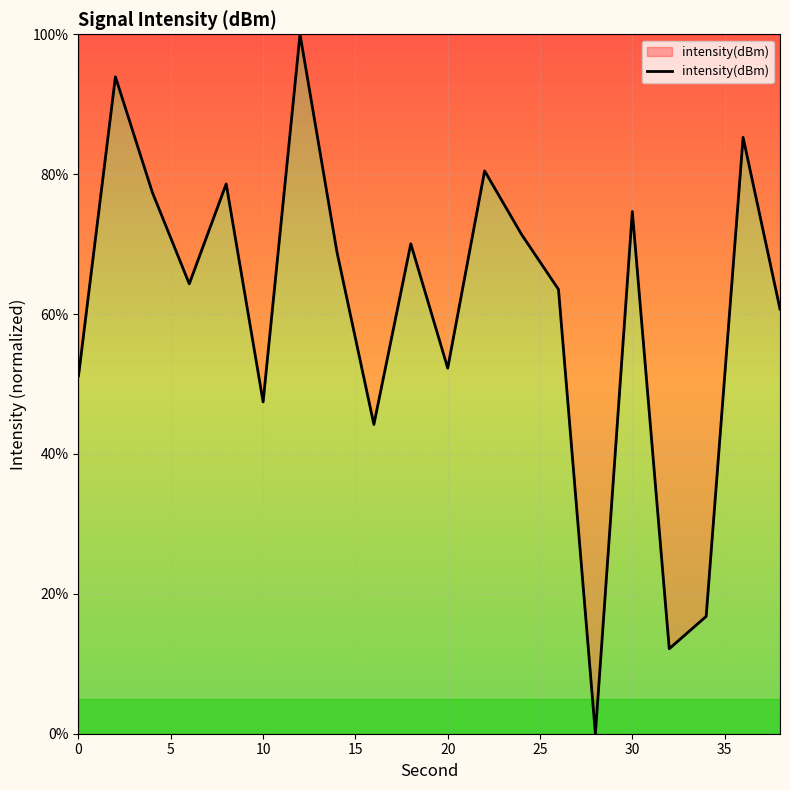

What is the greatest value displayed?

100.0